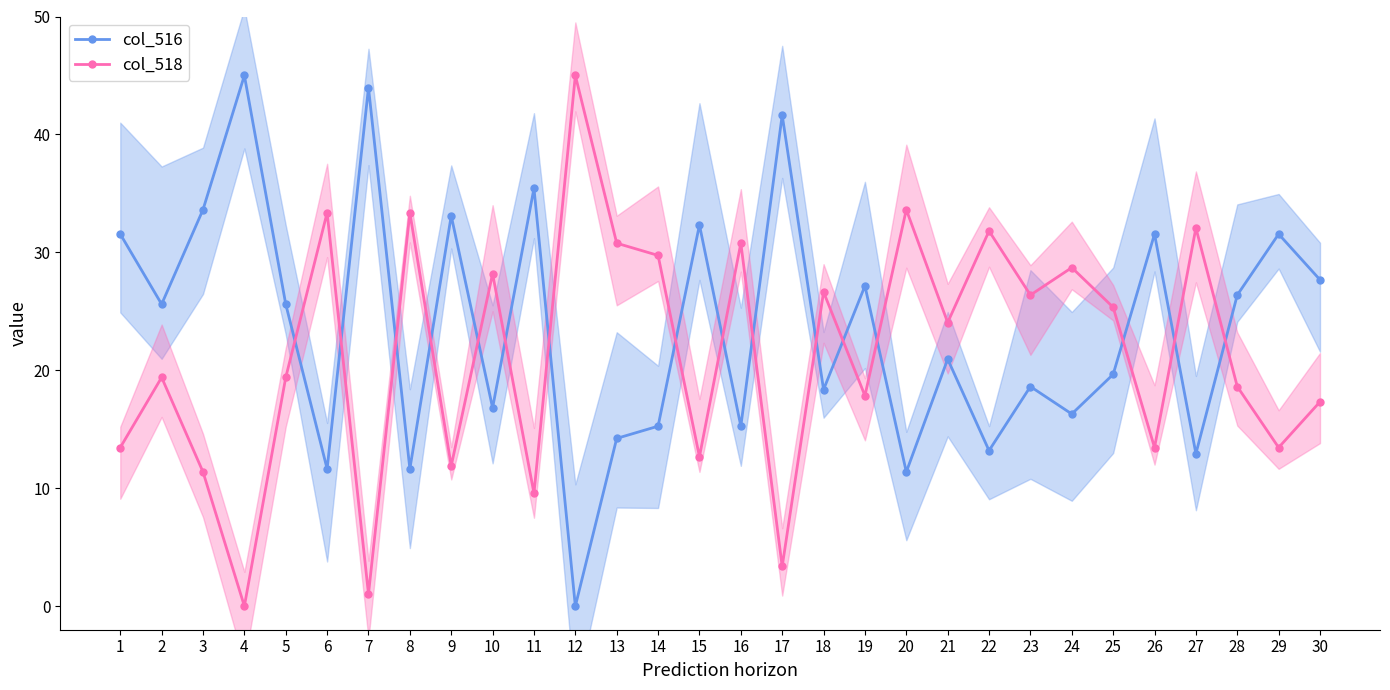

At which category is the sum across all series the highest?

16